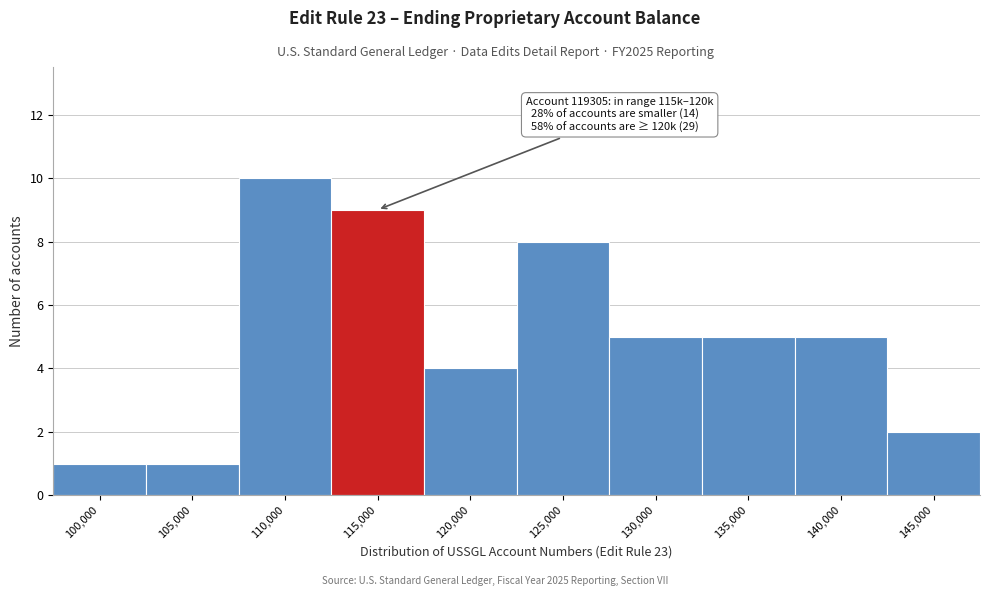

Reading left to right, list all the values displayed in this chart.

100,000=1	105,000=1	110,000=10	115,000=9	120,000=4	125,000=8	130,000=5	135,000=5	140,000=5	145,000=2